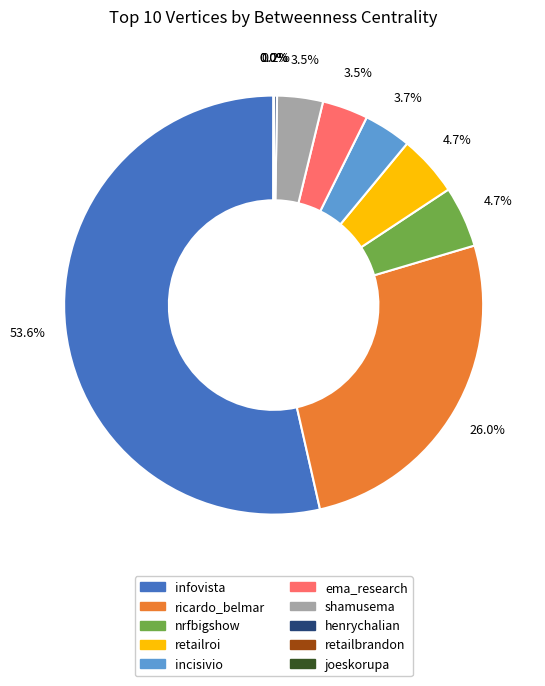

What is the largest slice in the pie chart?

infovista